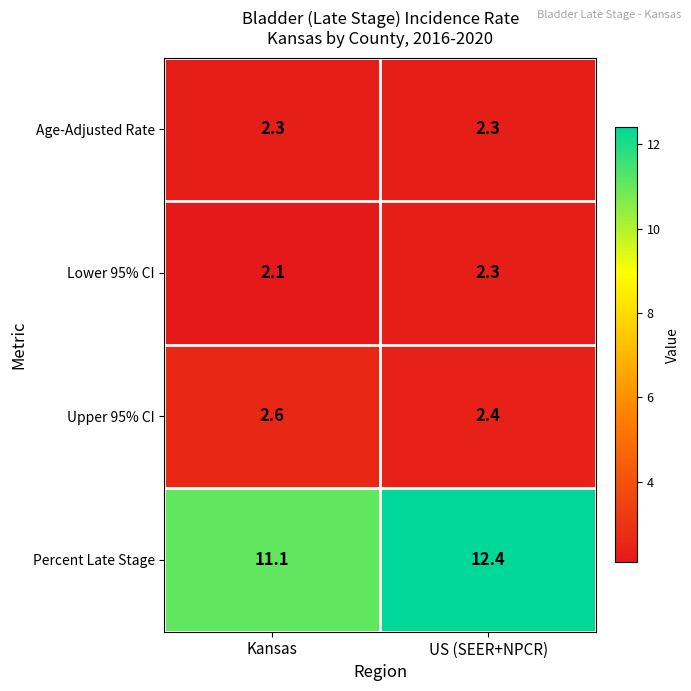

True or false: Age-Adjusted Rate has a value of 1.1 at US (SEER+NPCR).

False